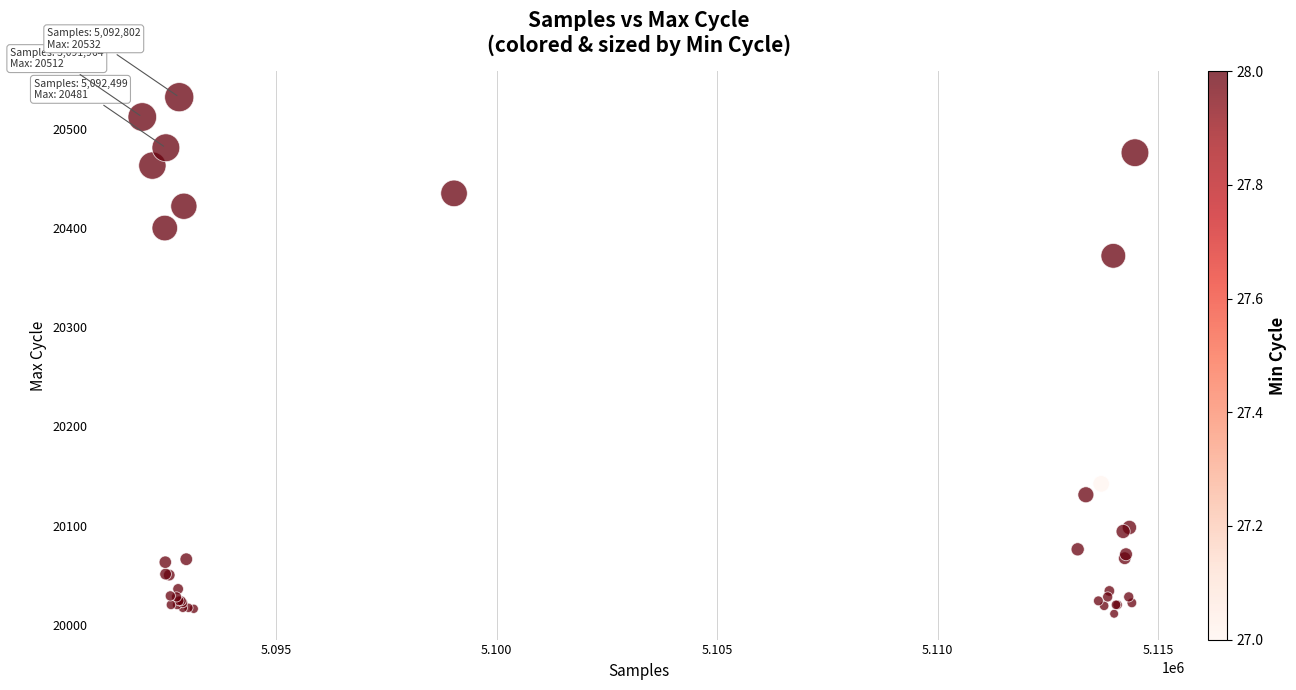

What Y value in the scatter plot is closest to 20271?

20372